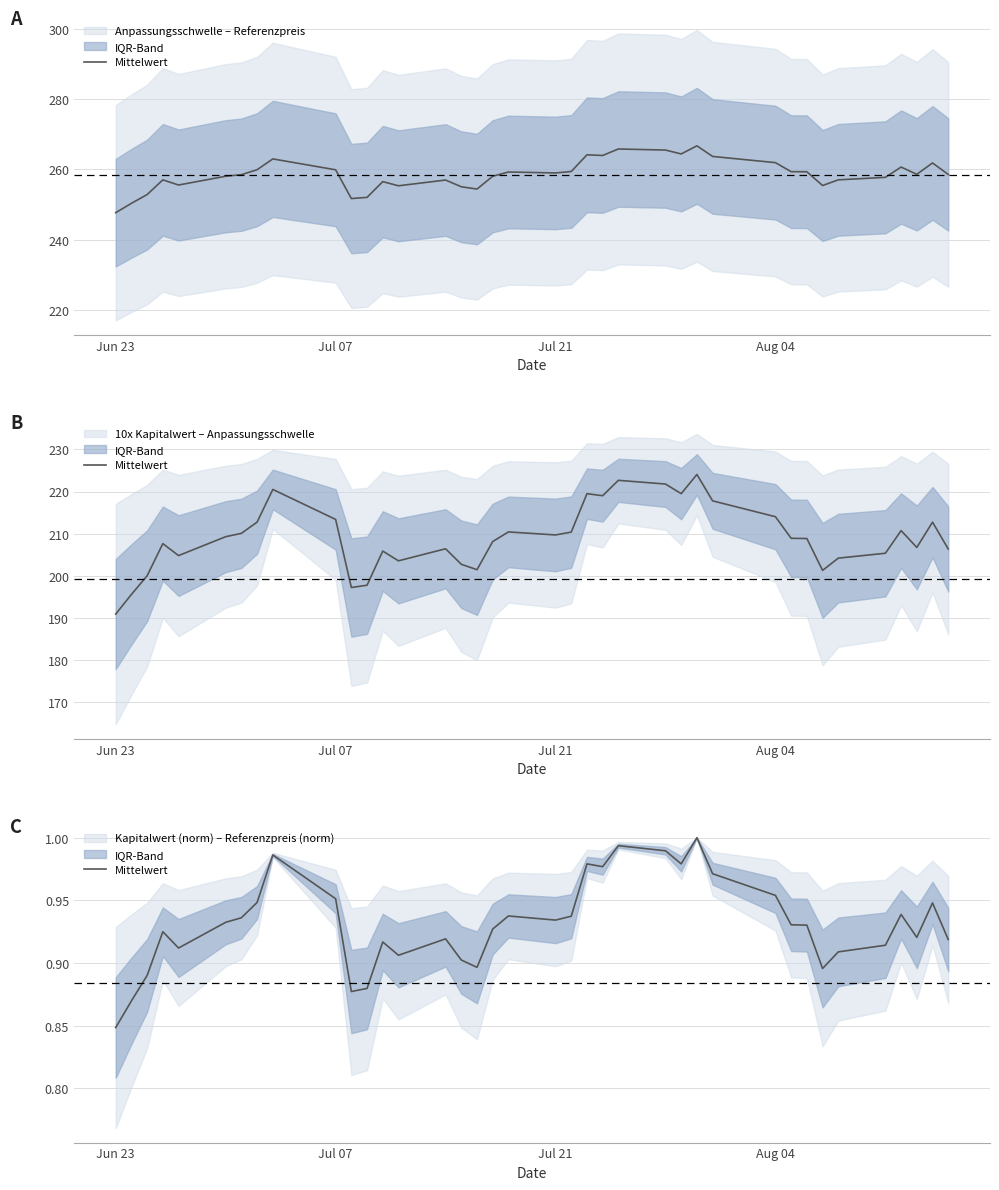

At which label is the value closest to 0?

Jun 23